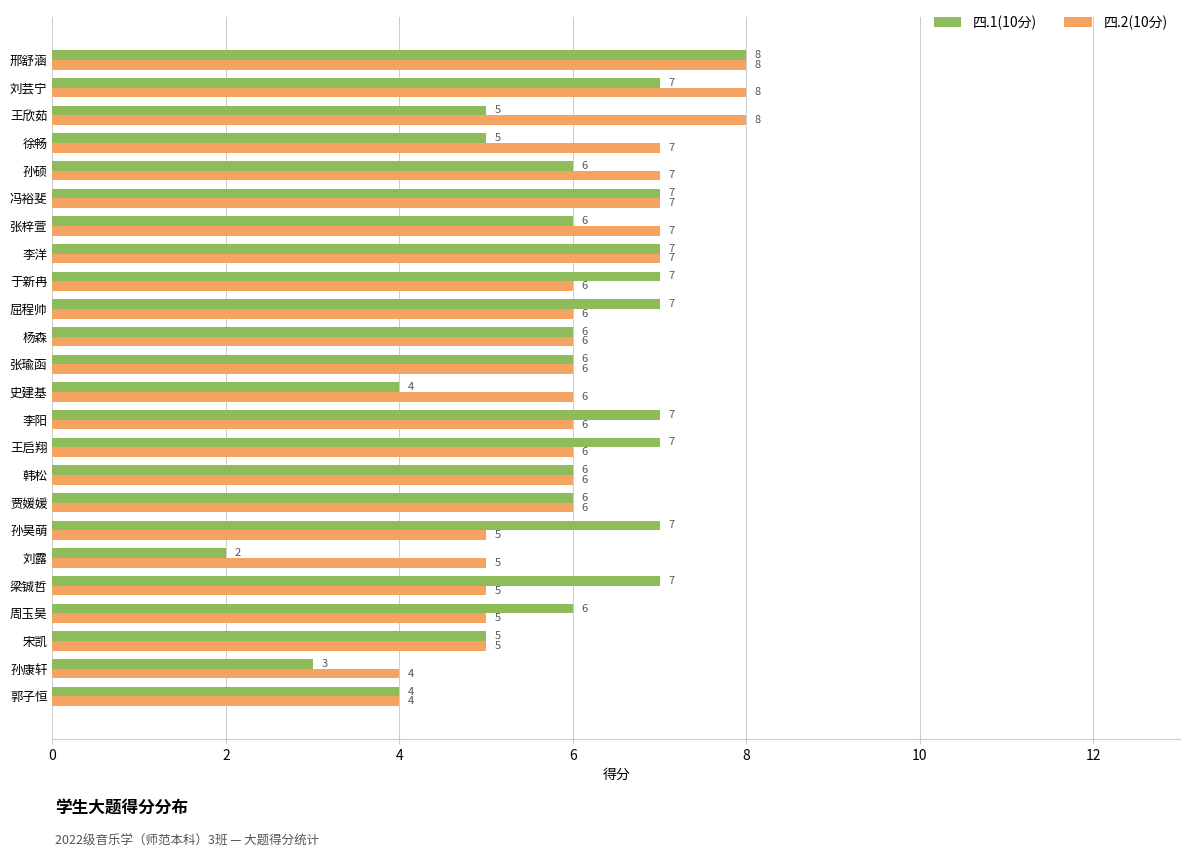

What is the difference between the maximum and second lowest values in the 四.2(10分) series?

4